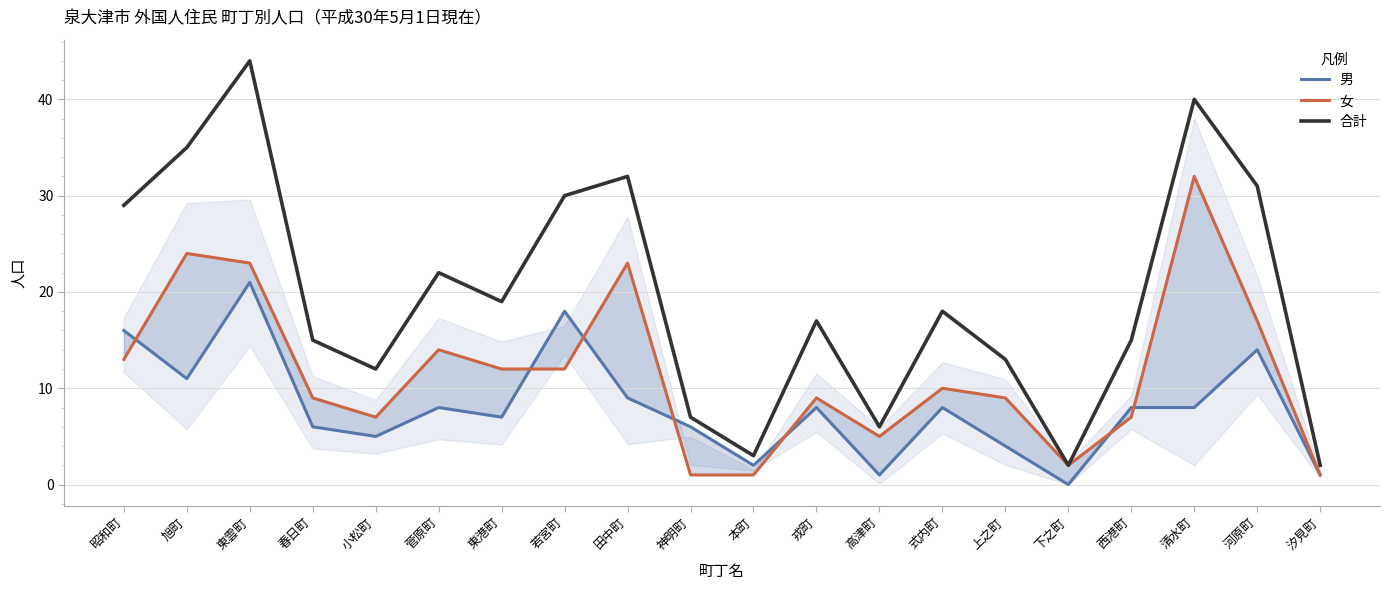

At which category does 男 reach its first local peak?

東雲町